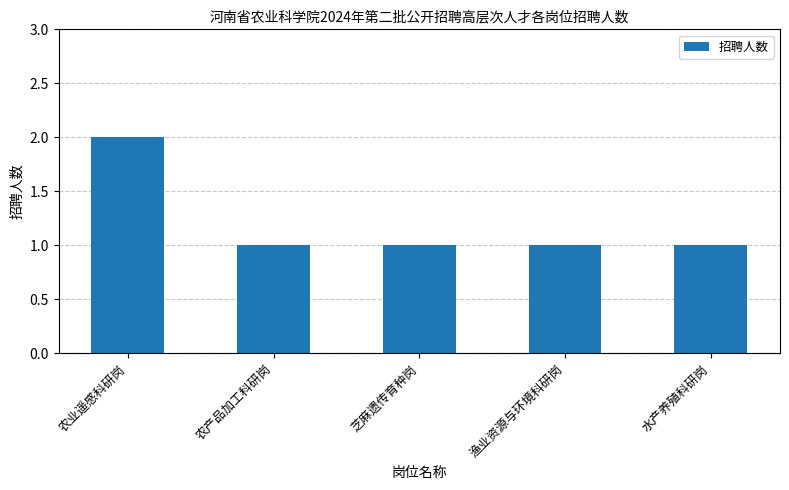

Reading left to right, what are all the values shown in this chart?

农业遥感科研岗=2	农产品加工科研岗=1	芝麻遗传育种岗=1	渔业资源与环境科研岗=1	水产养殖科研岗=1